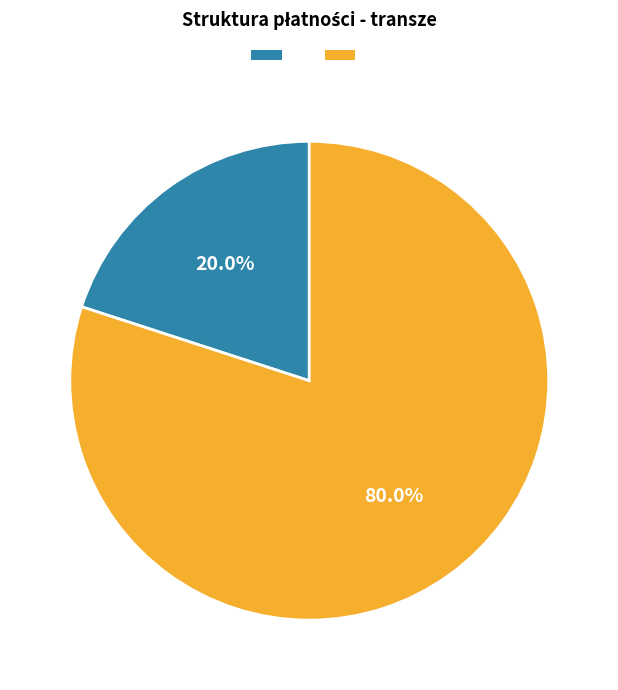

Does any single category account for the majority?

Yes